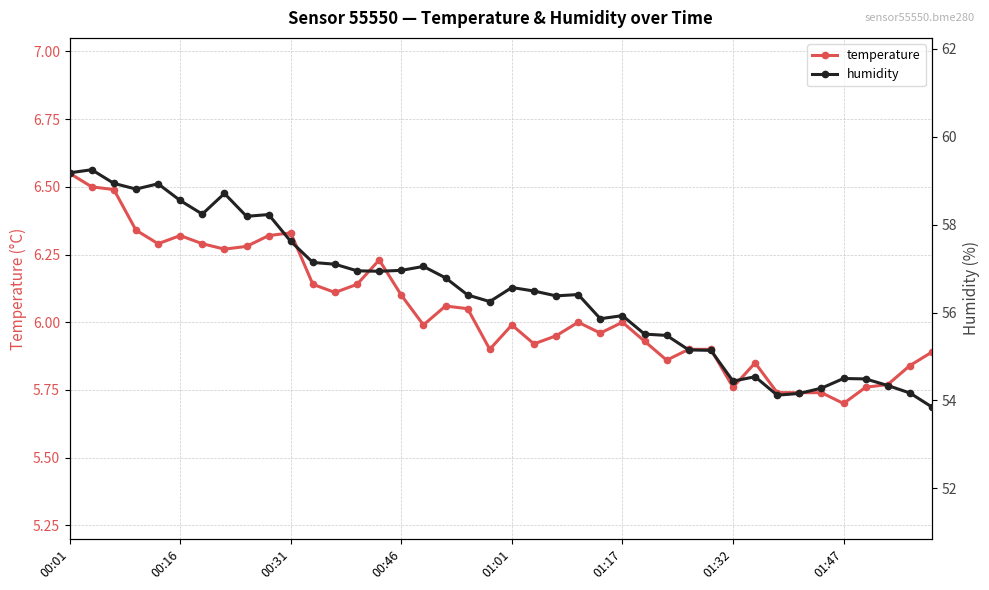

What is the sum of all humidity values?

2258.0